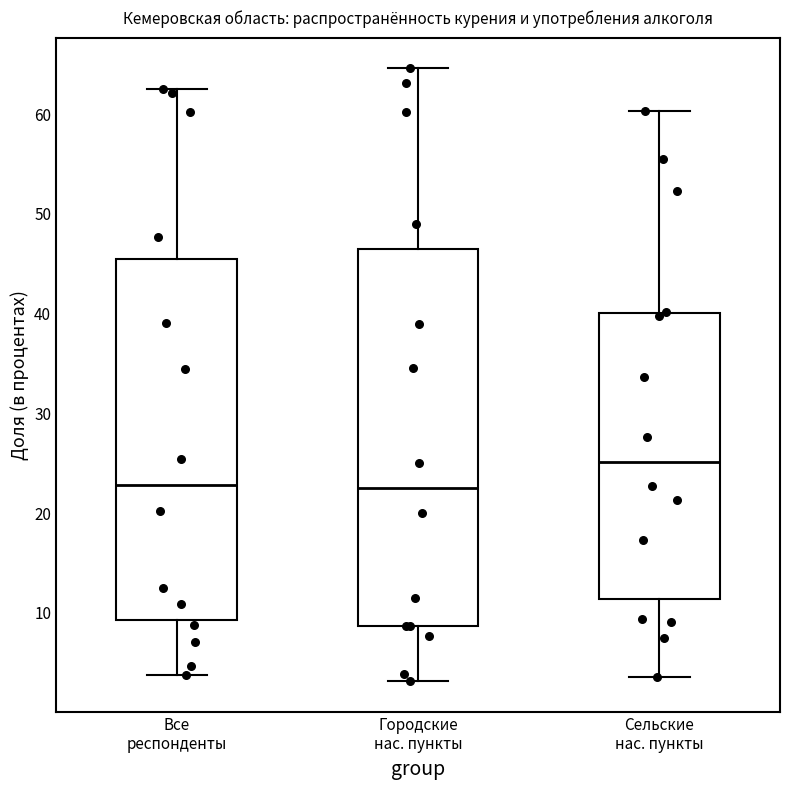

Reading left to right, read every box against the y-axis: the position of its median line, the range the box covers, and the ends of its whiskers. The values are not printed on the chart, so give them approximately, as read against the axis.

Все респонденты: median 23, box 9 to 46, whiskers 4 to 63
Городские нас. пункты: median 23, box 9 to 47, whiskers 3 to 65
Сельские нас. пункты: median 25, box 11 to 40, whiskers 4 to 60